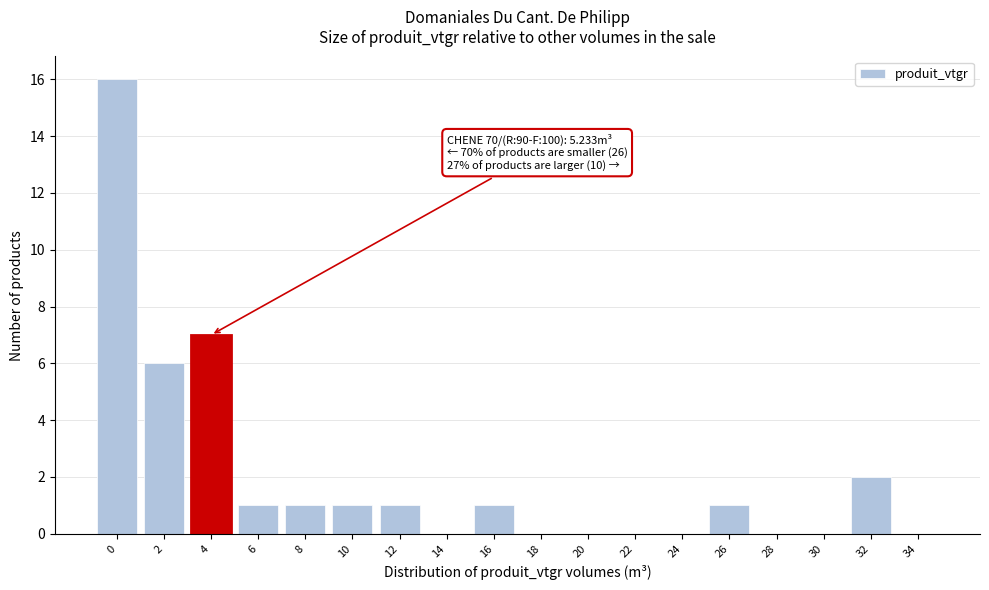

Reading right to left, transcribe all the data shown in this chart.

34=0	32=2	30=0	28=0	26=1	24=0	22=0	20=0	18=0	16=1	14=0	12=1	10=1	8=1	6=1	4=7	2=6	0=16